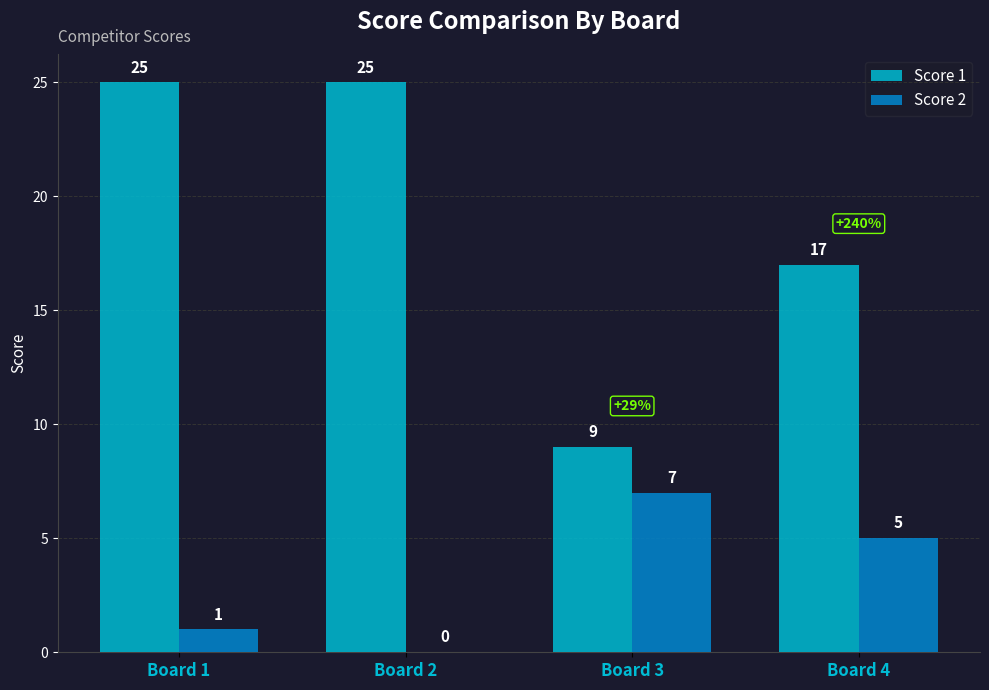

At which category is the sum across all series the highest?

Board 1